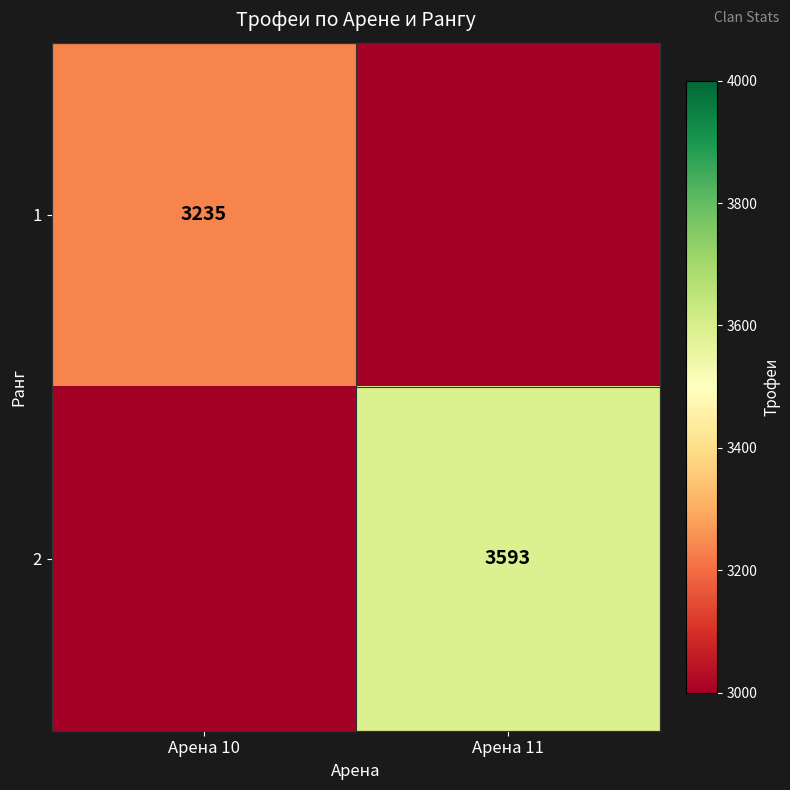

Is it true that 1 equals 3235 at Арена 10?

True